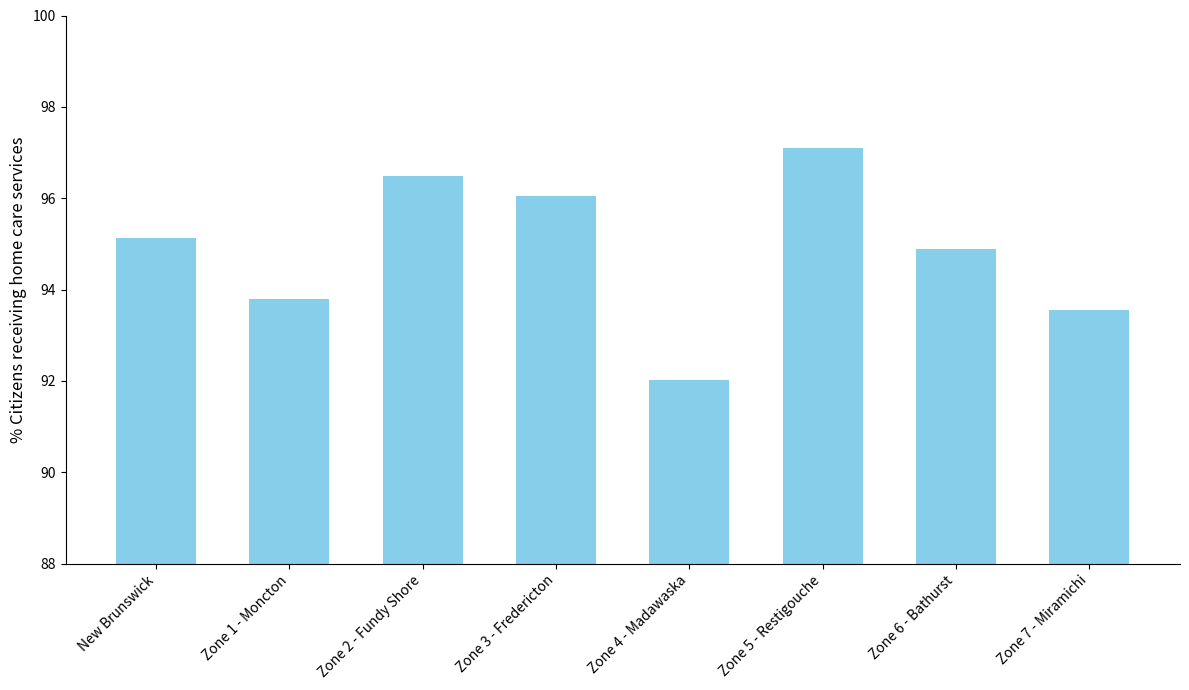

Reading right to left, transcribe all the data shown in this chart.

Zone 7 - Miramichi=93.5	Zone 6 - Bathurst=94.9	Zone 5 - Restigouche=97.1	Zone 4 - Madawaska=92.0	Zone 3 - Fredericton=96.0	Zone 2 - Fundy Shore=96.5	Zone 1 - Moncton=93.8	New Brunswick=95.1